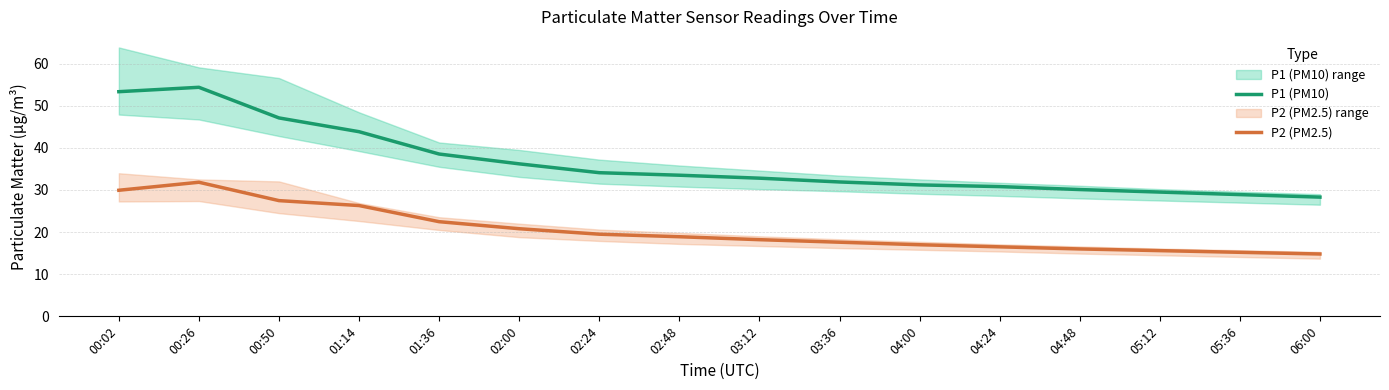

Does the chart have visible grid lines?

Yes